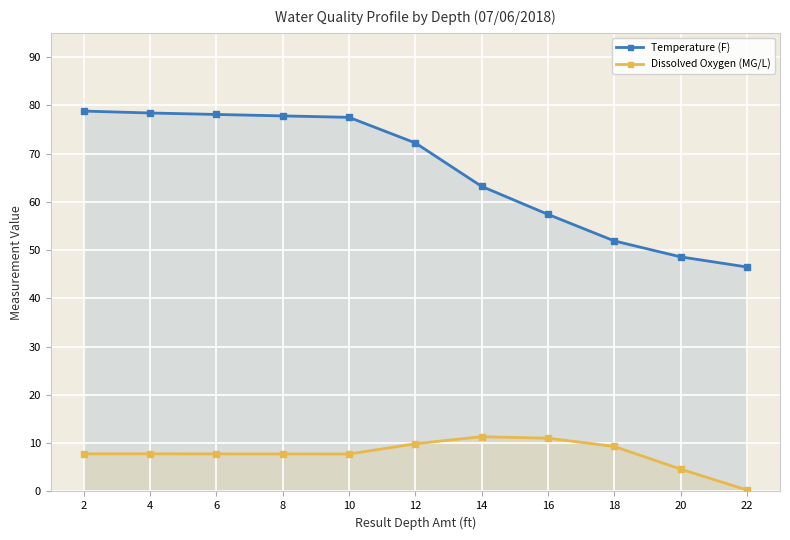

At which category is the sum across all series the highest?

2